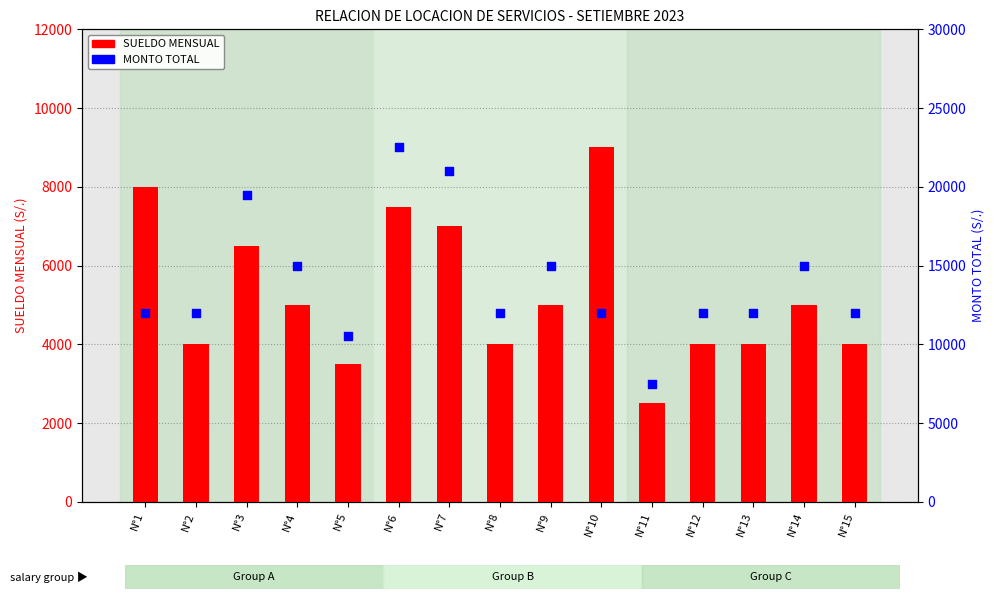

What is the total value across all series at N°3?

26000